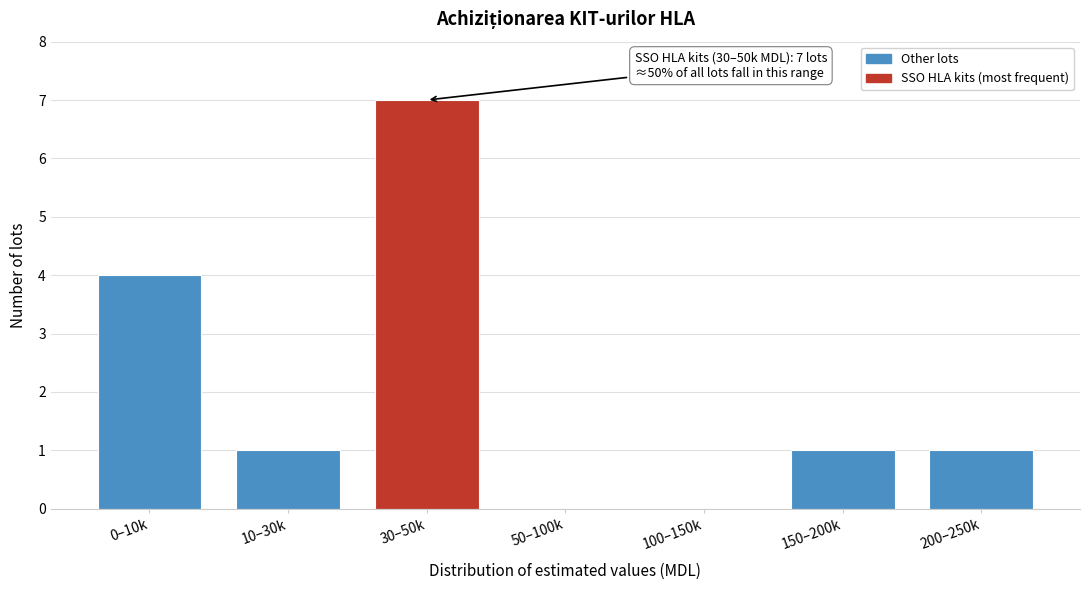

Reading left to right, what are all the values shown in this chart?

0–10k=4	10–30k=1	30–50k=7	50–100k=0	100–150k=0	150–200k=1	200–250k=1